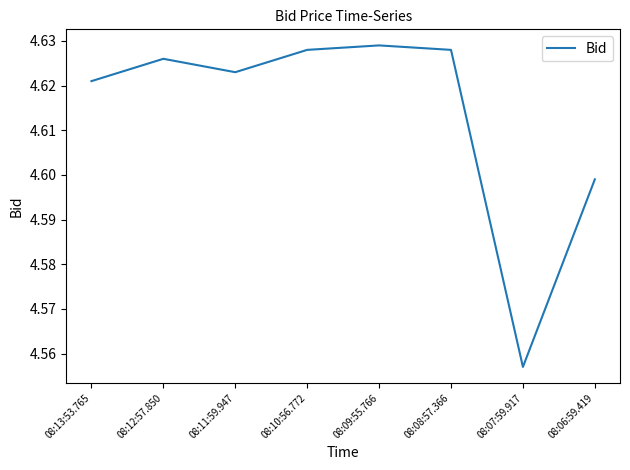

What position from the right is 08:09:55.766?

4